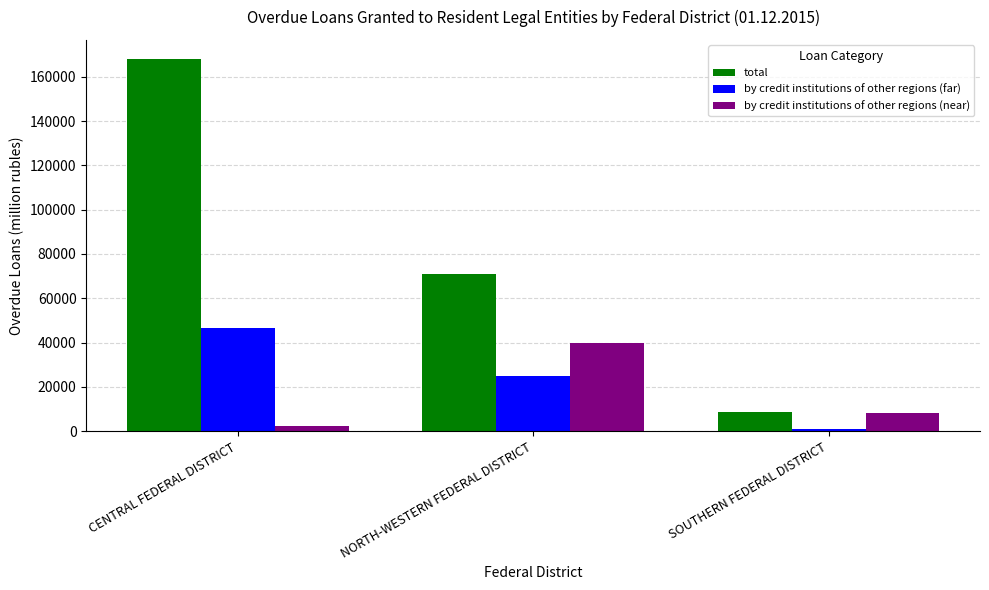

What position from the left is CENTRAL FEDERAL DISTRICT?

1